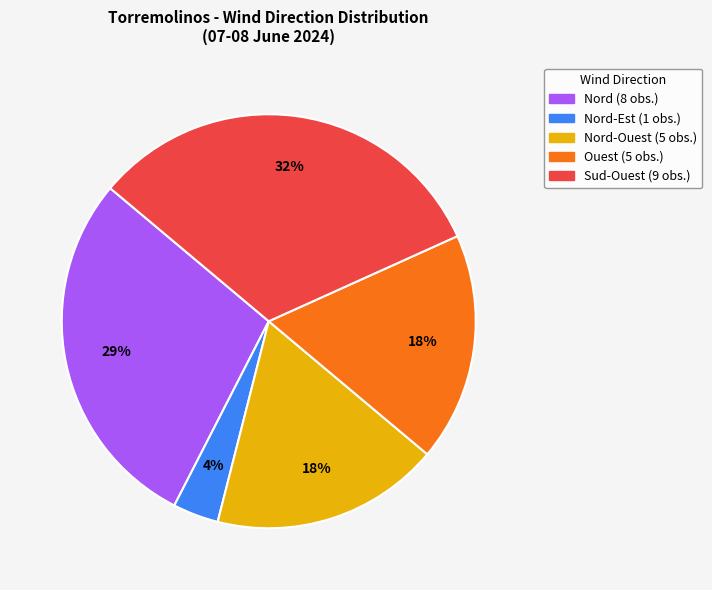

Count the number of slices in the pie.

5